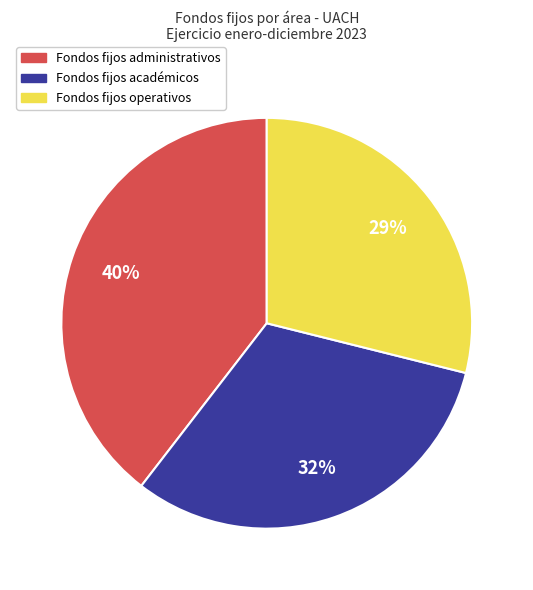

Is there any slice that represents more than half of the pie?

No